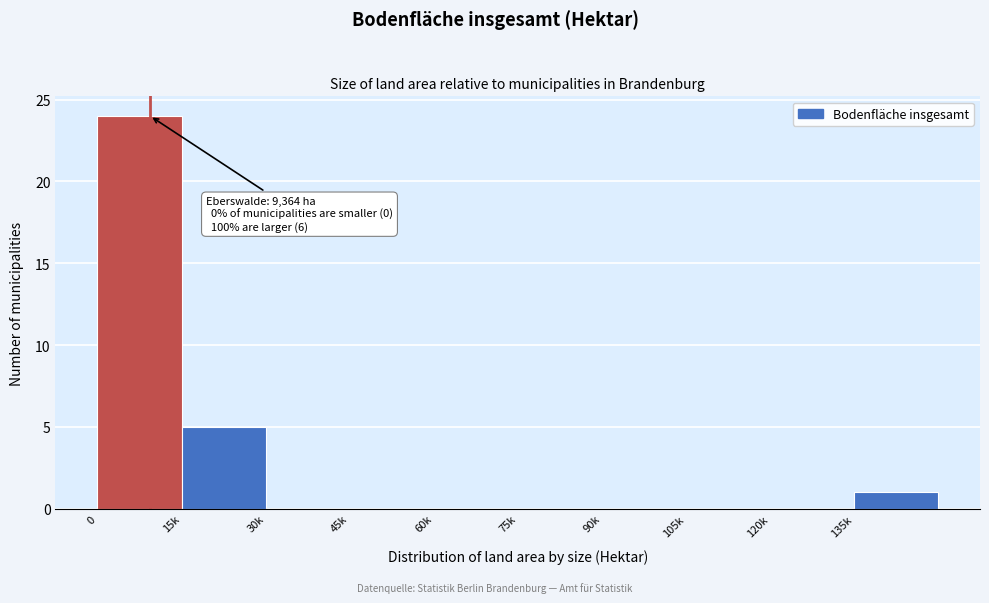

Reading right to left, what are all the values shown in this chart?

135k=1	120k=0	105k=0	90k=0	75k=0	60k=0	45k=0	30k=0	15k=5	0=24